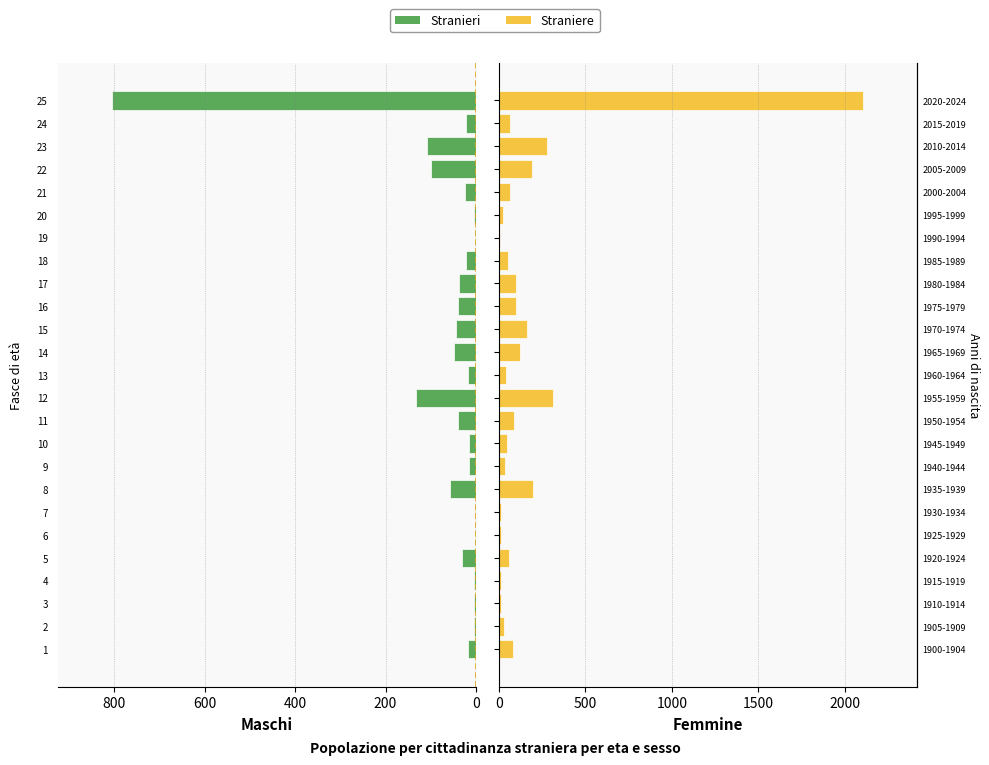

List the series in order of their peak value, highest first.

Straniere, Stranieri